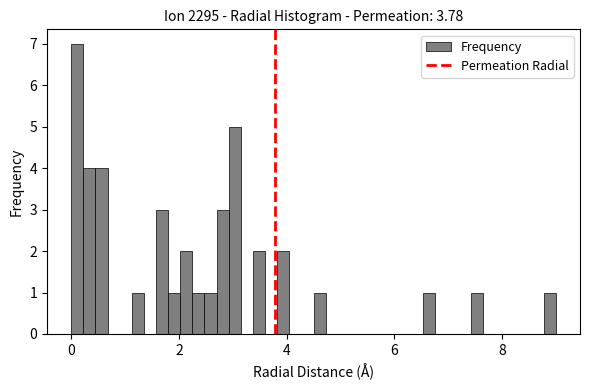

Read against the x-axis, roughly where is the centre of the tallest bar?

0.2